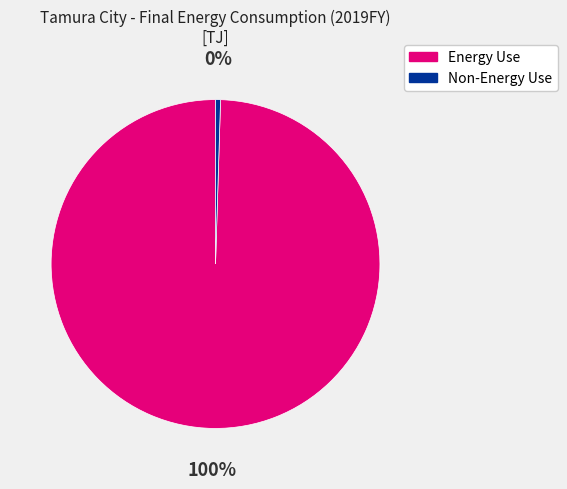

Between Energy Use and Non-Energy Use, which is larger?

Energy Use